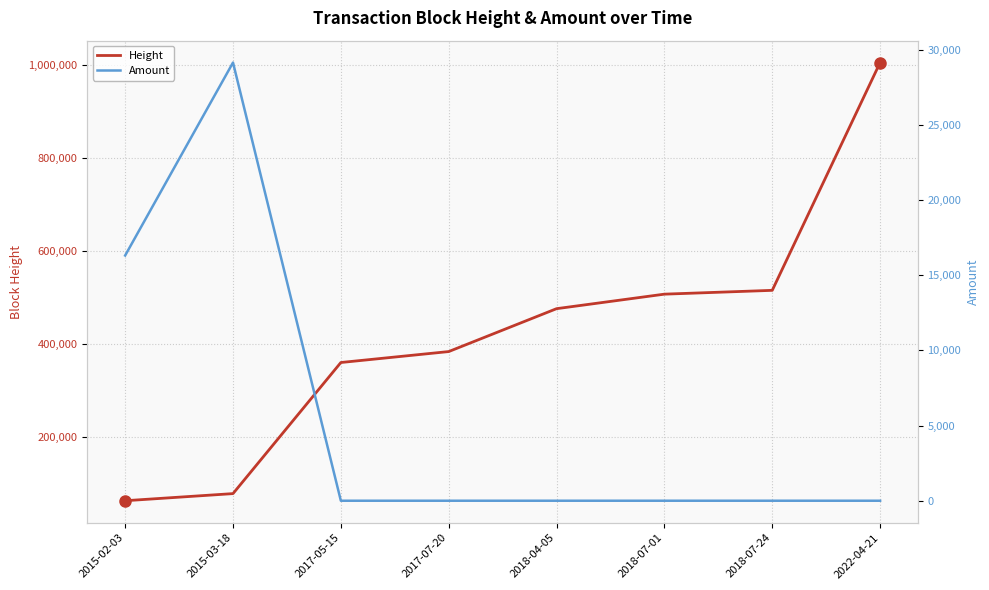

True or false: Height has a value of 507360.0 at 2018-07-01.

True